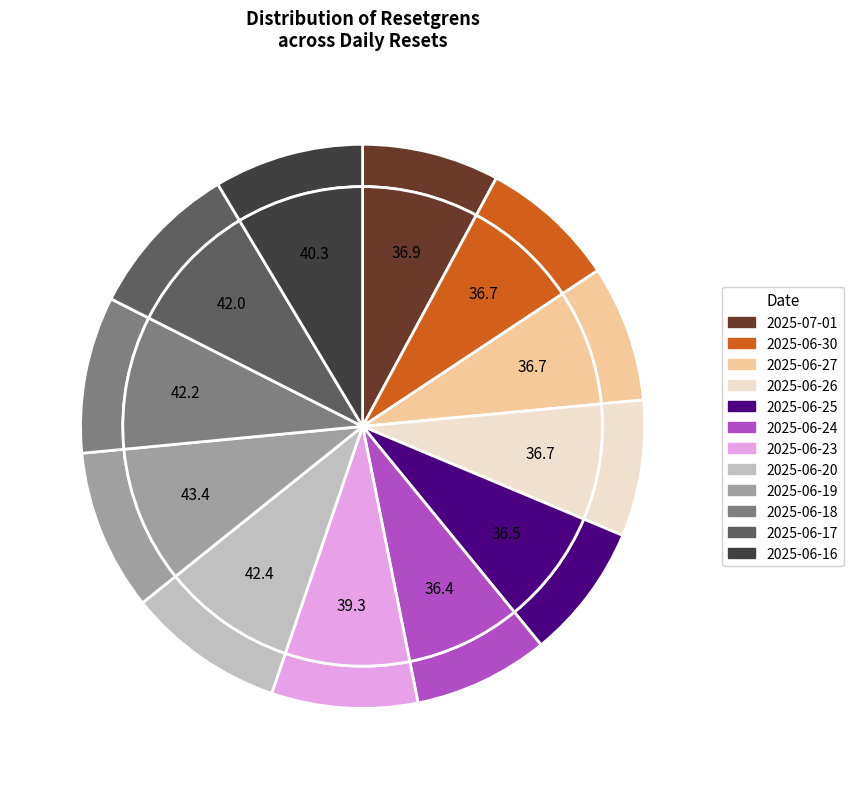

Is it true that 2025-06-18 is 9% of the pie?

True